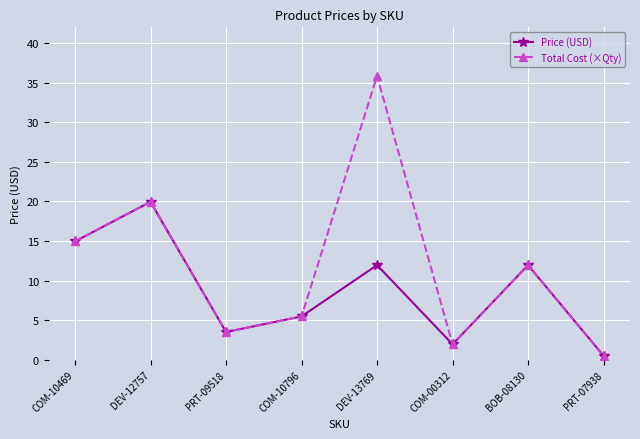

List the series in order of their overall mean, lowest first.

Price (USD), Total Cost (×Qty)